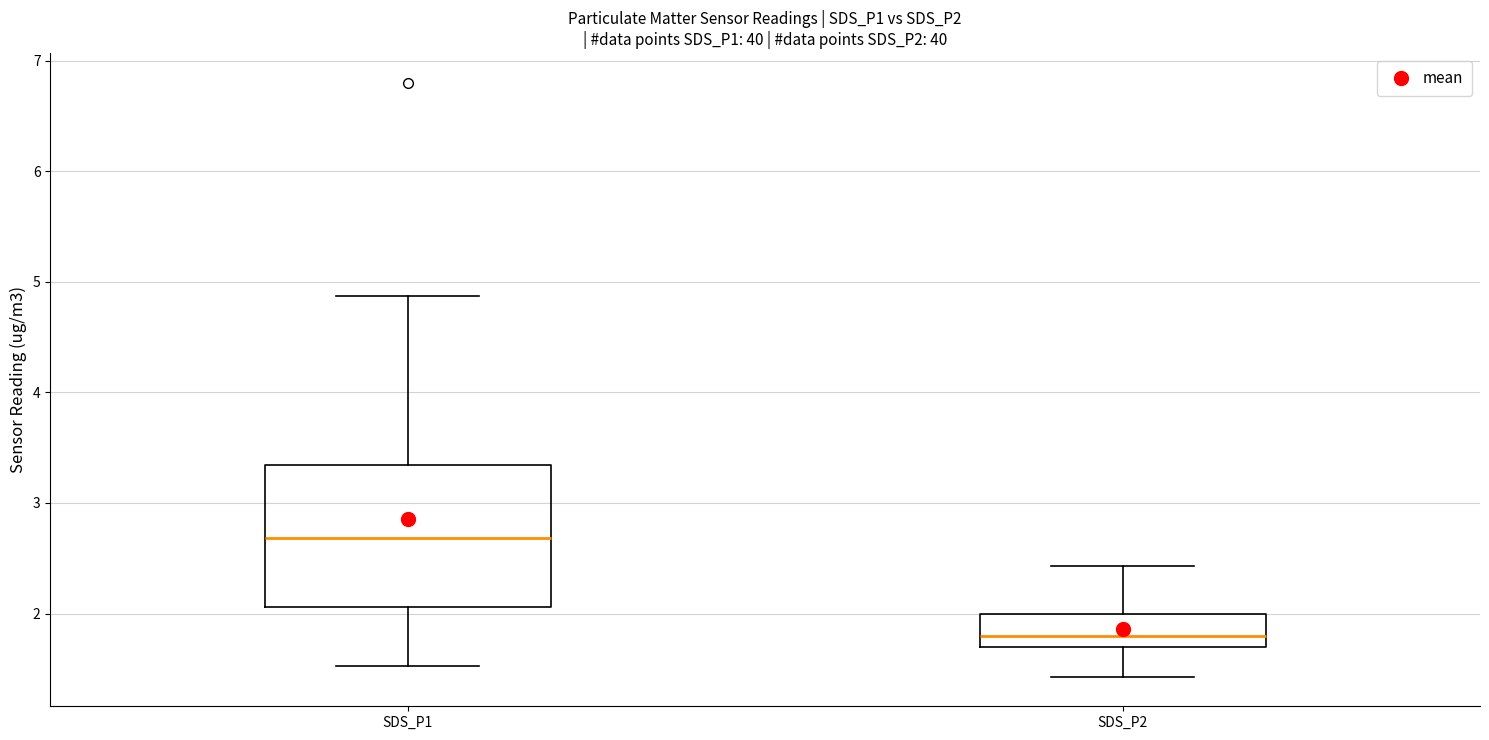

Reading left to right, read every box against the y-axis: the position of its median line, the range the box covers, and the ends of its whiskers. The values are not printed on the chart, so give them approximately, as read against the axis.

SDS_P1: median 2.7, box 2.1 to 3.3, whiskers 1.5 to 4.9
SDS_P2: median 1.8, box 1.7 to 2.0, whiskers 1.4 to 2.4